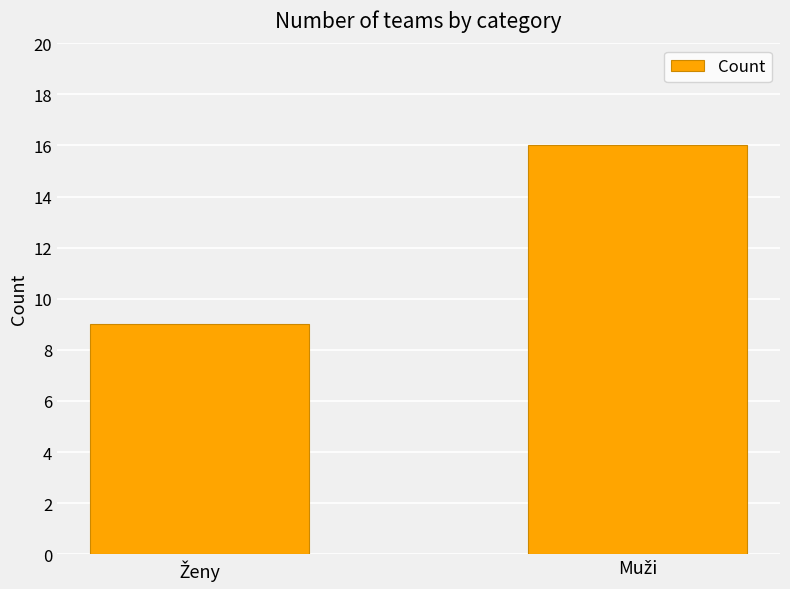

Reading left to right, extract all data points from this chart.

9	16